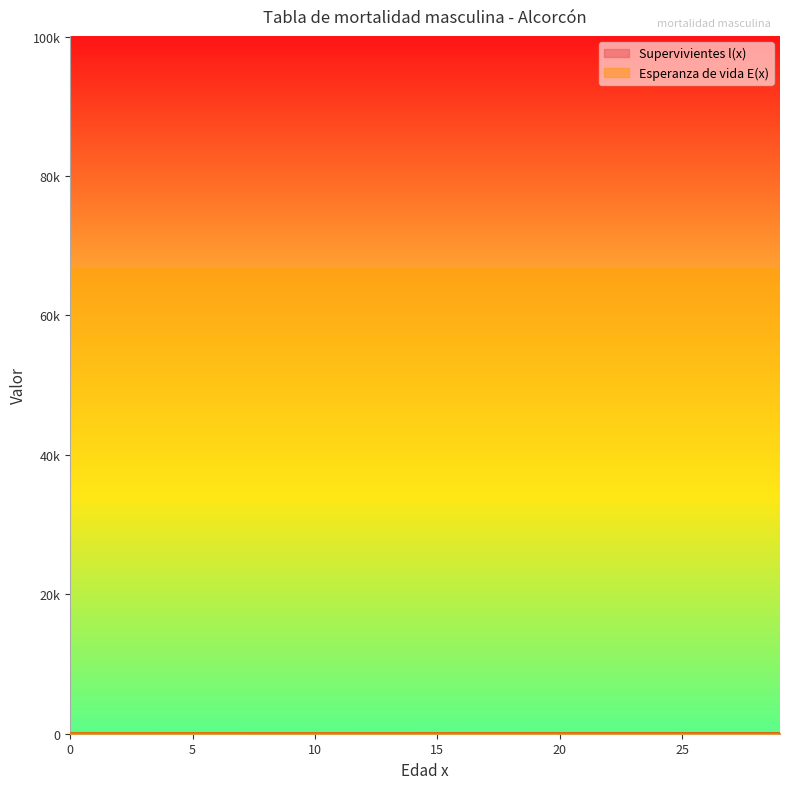

What is the spread (max minus min) of values at 3?

20.2